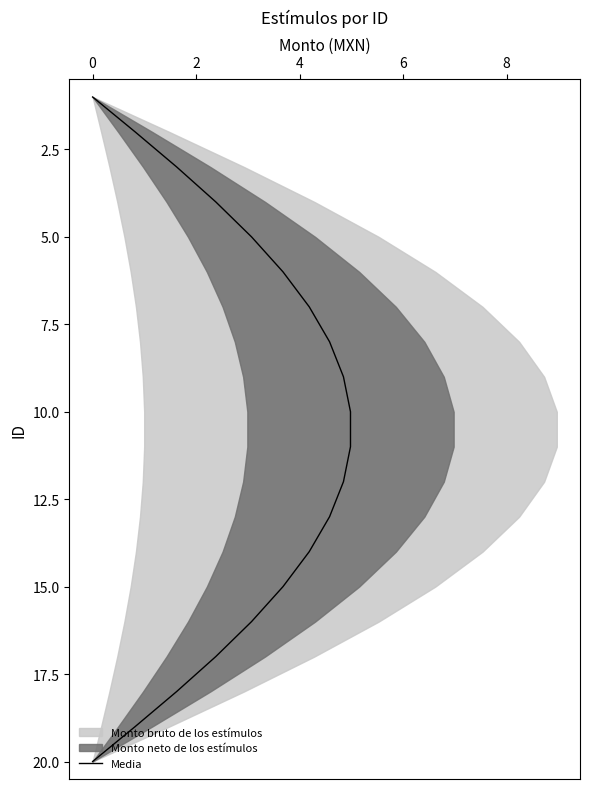

Does the chart display data point markers on the line(s)?

No